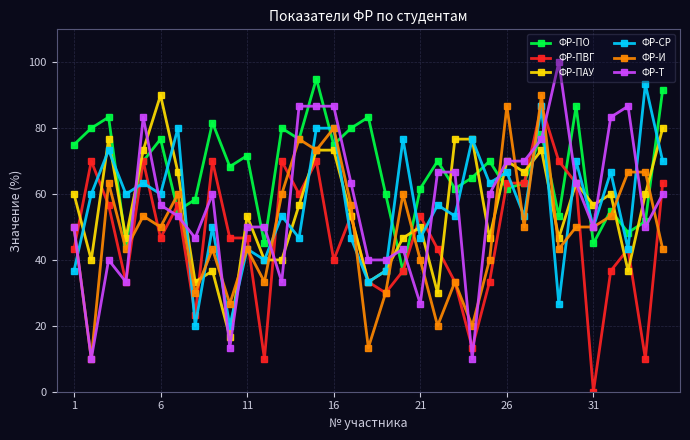

How many interior local valleys does the ФР-СР series have?

14